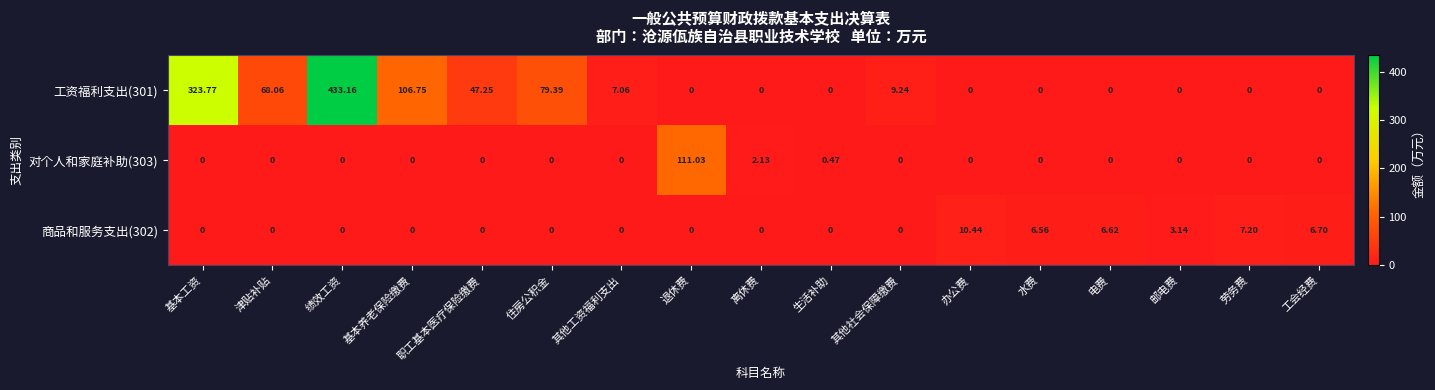

How many data points does each series have?

17